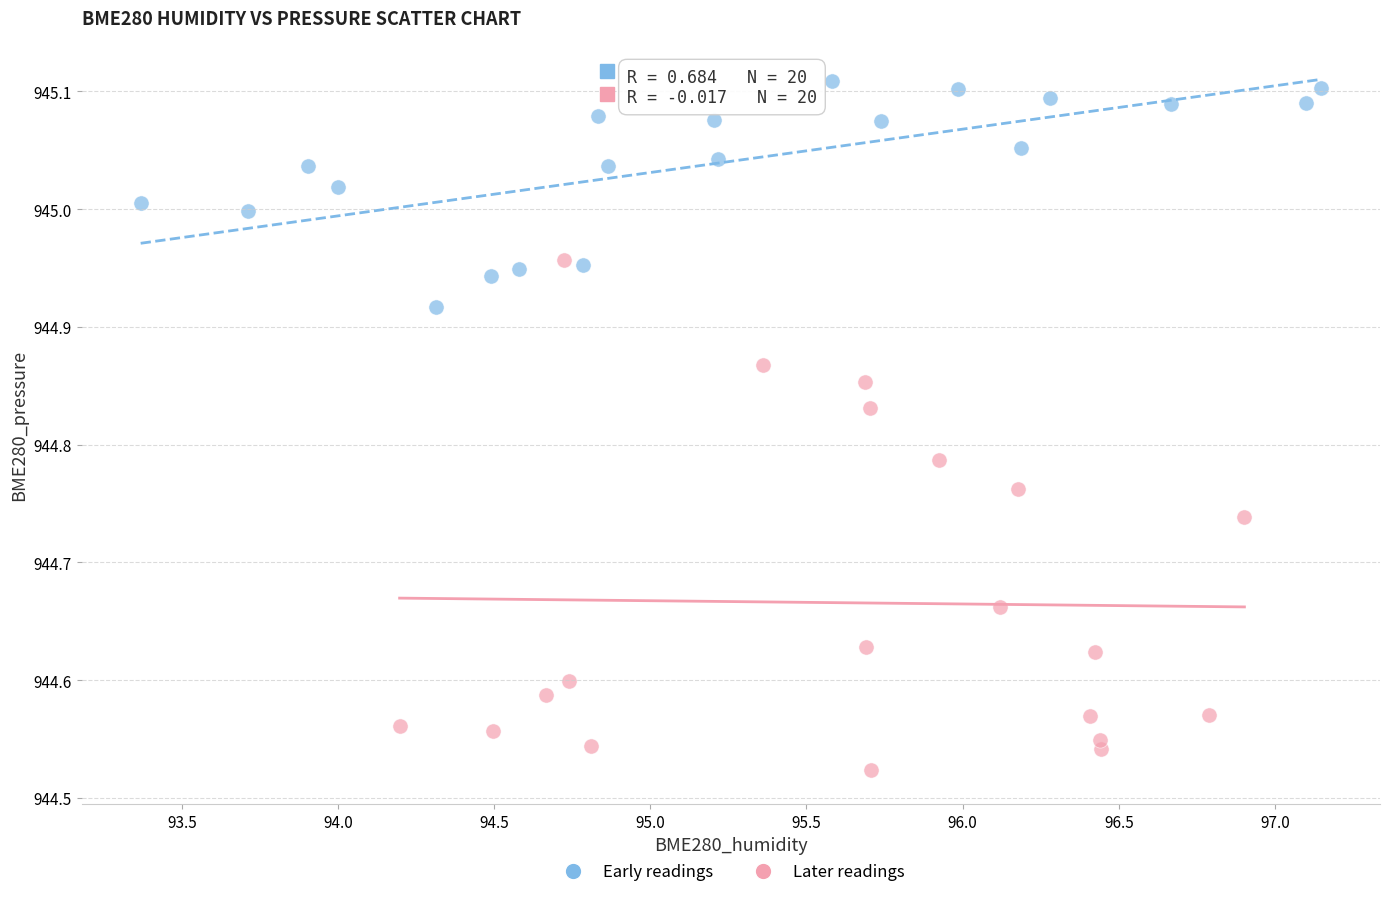

Which series reaches the maximum Y coordinate?

Early readings